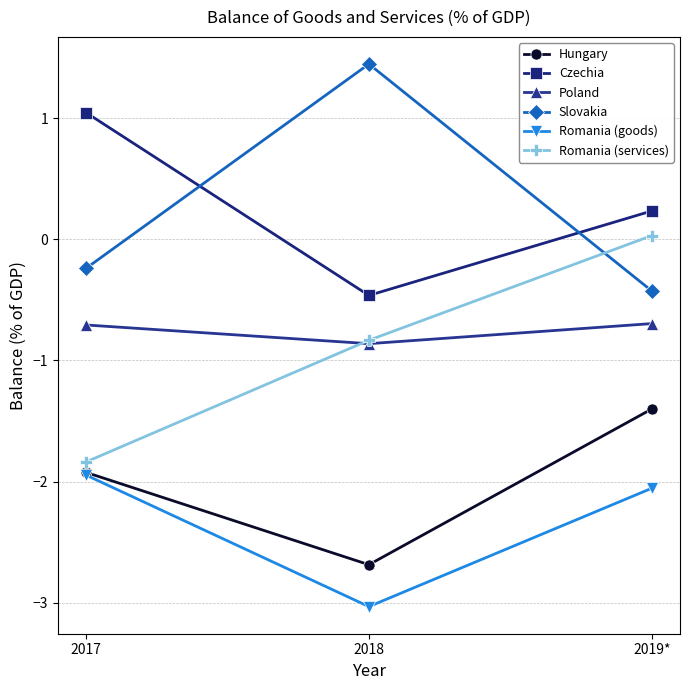

Between 2017 and 2019*, which series saw the biggest shift?

Romania (services)